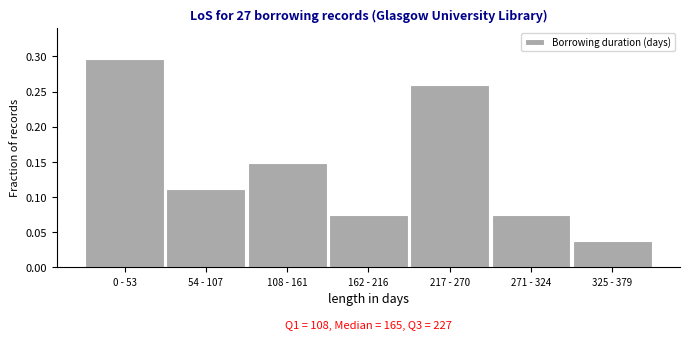

Which has a higher value, 217 - 270 or 271 - 324?

217 - 270